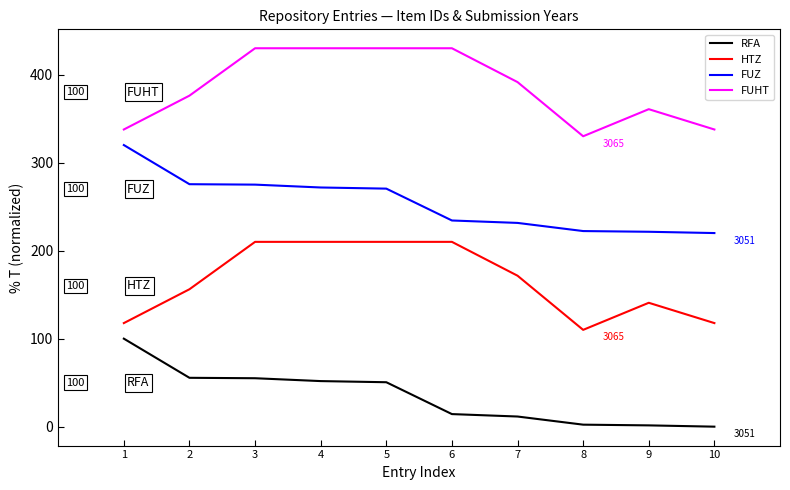

List the series in order of their overall mean, lowest first.

RFA, HTZ, FUZ, FUHT